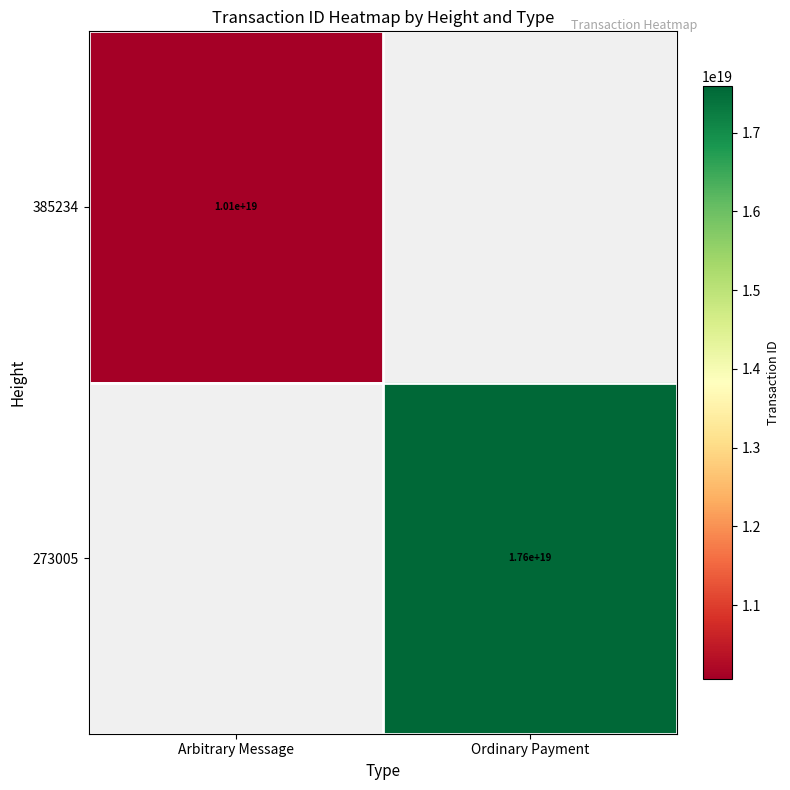

Is it true that 385234 equals 10100000000000000000 at Arbitrary Message?

True